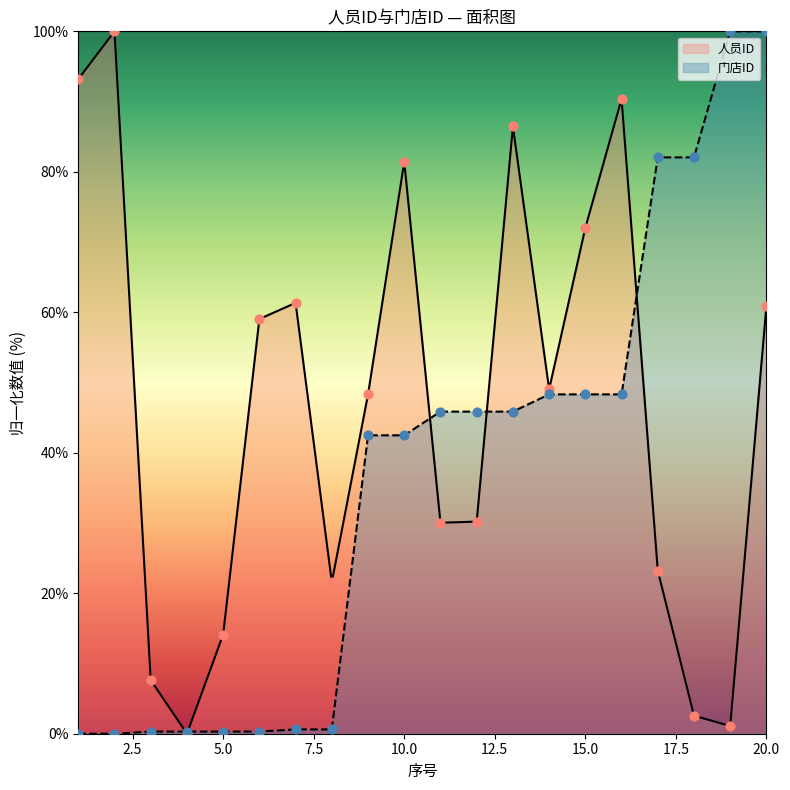

Which series contains the lowest Y value?

人员ID